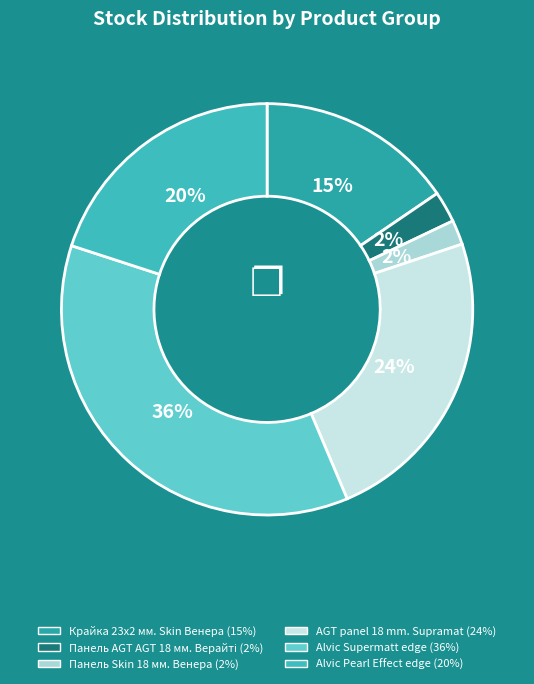

Count the number of slices in the pie.

6